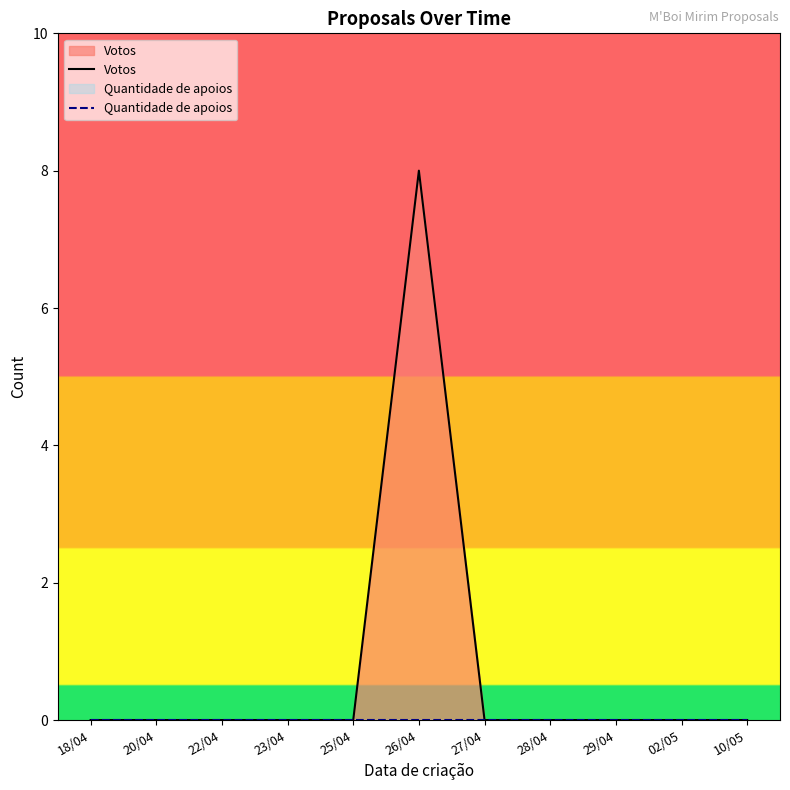

Between 28/04 and 29/04, which is larger?

28/04